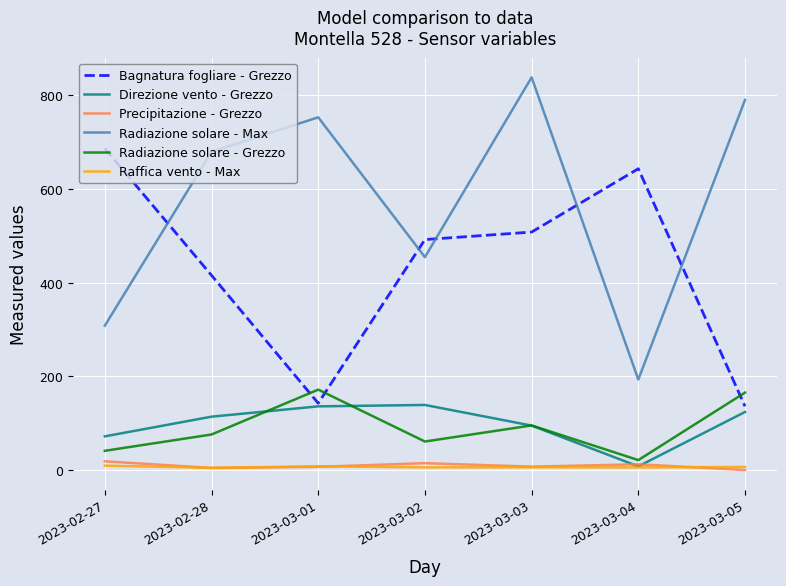

At which label is Radiazione solare - Grezzo closest to 96?

2023-03-03